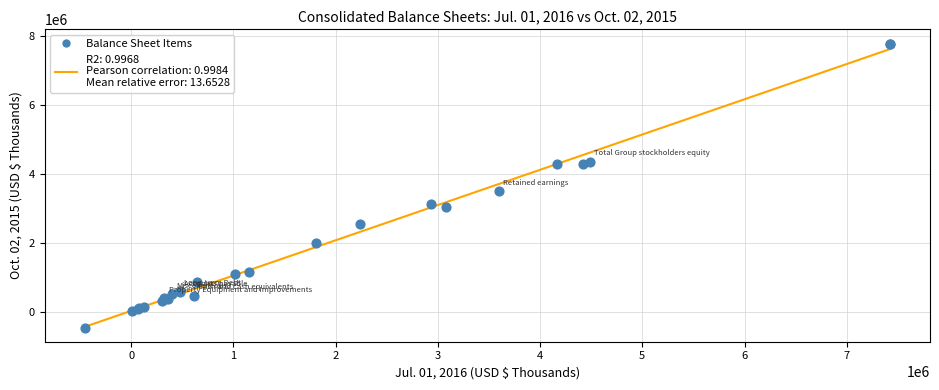

What Y value in the scatter plot is closest to 3660581?

3496212